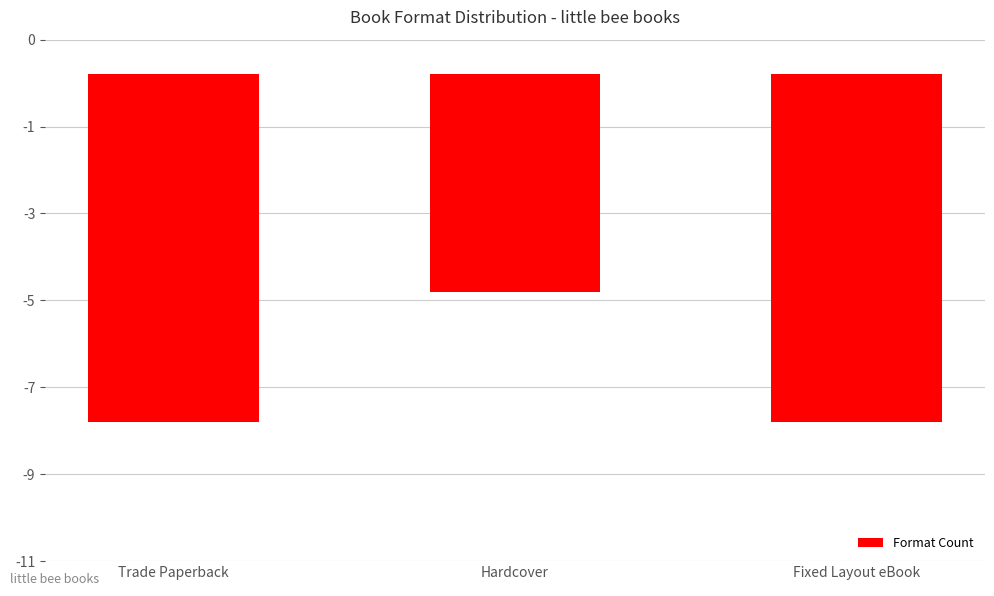

Does the chart contain any negative values?

Yes